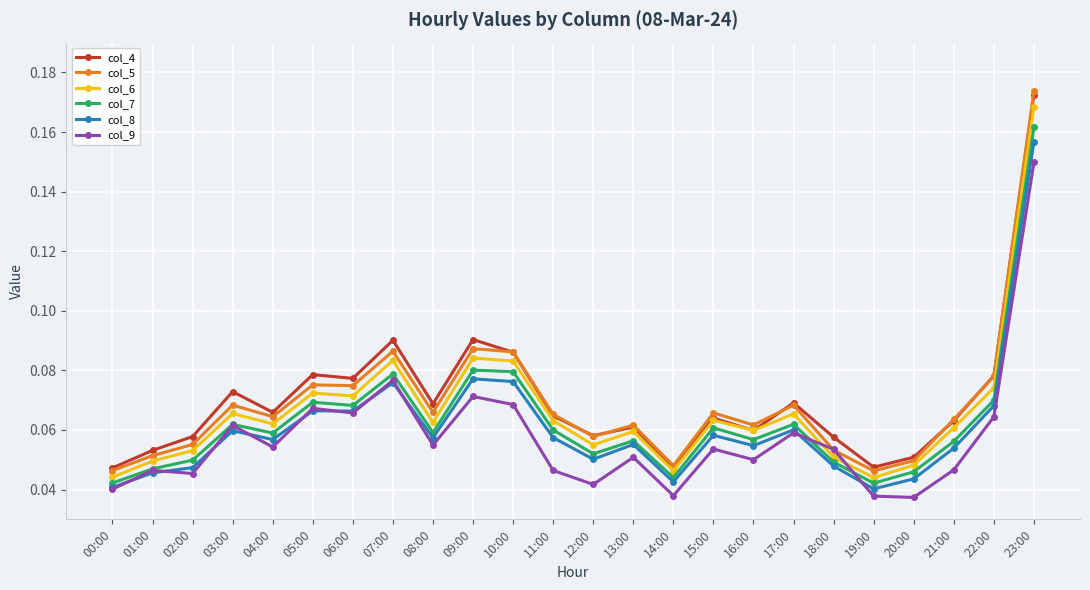

At which label does col_6 reach its peak?

23:00